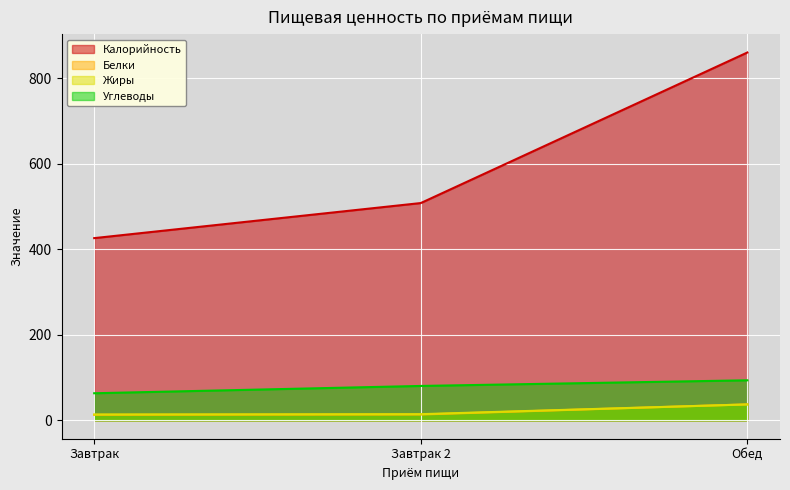

At which category is the sum across all series the highest?

Обед